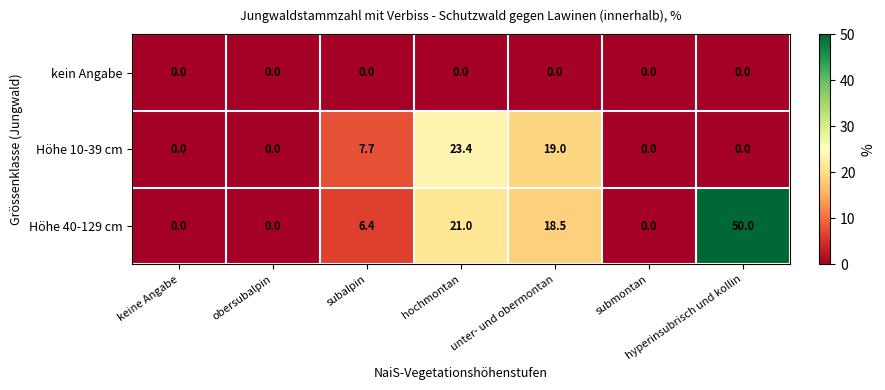

Which series changed the most between obersubalpin and unter- und obermontan?

Höhe 10-39 cm